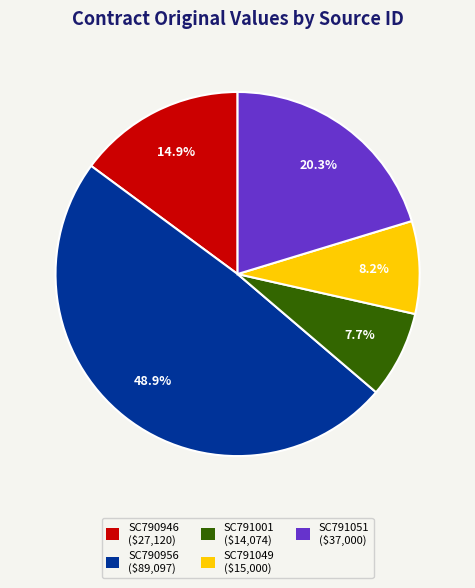

To the nearest percent, what portion does SC791001 represent?

8%